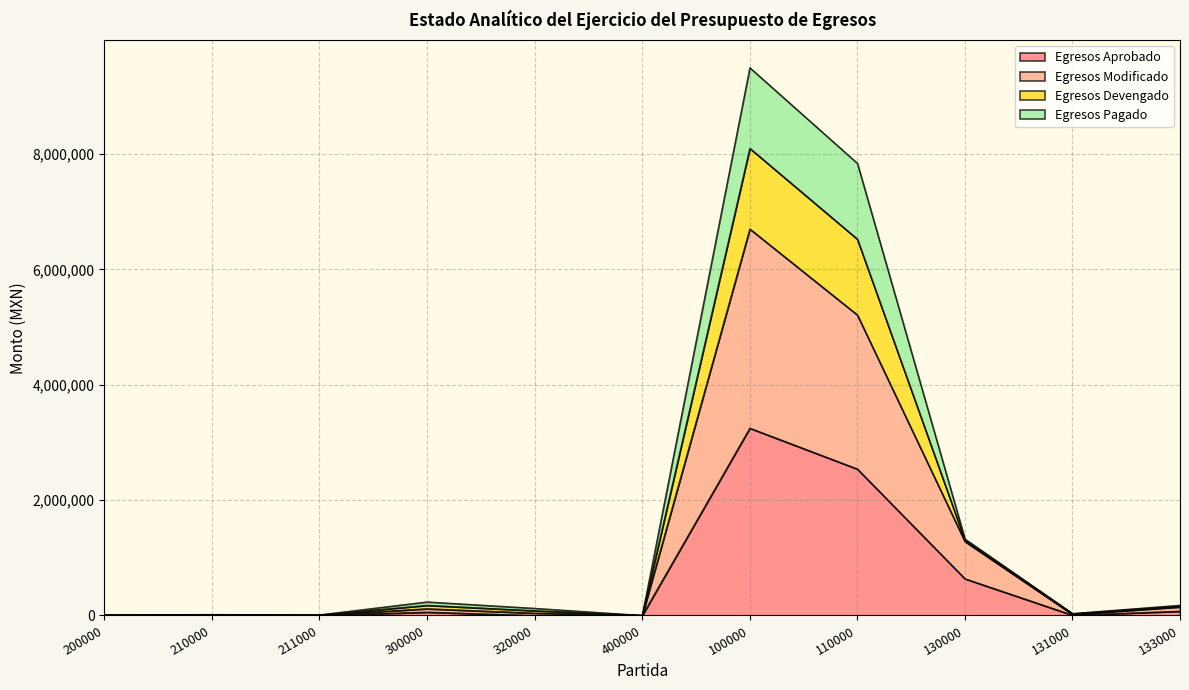

How many data points in Egresos Aprobado are above 6643?

6